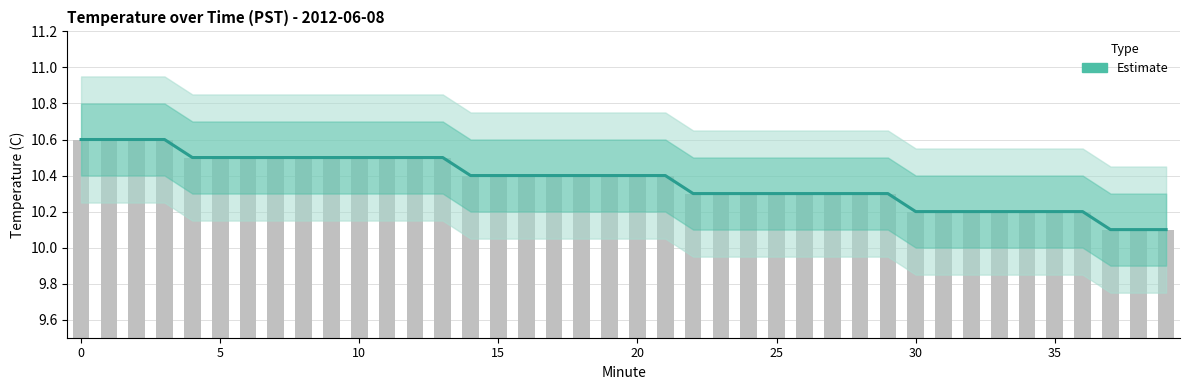

The value at 11 is 2.2. True or false?

False